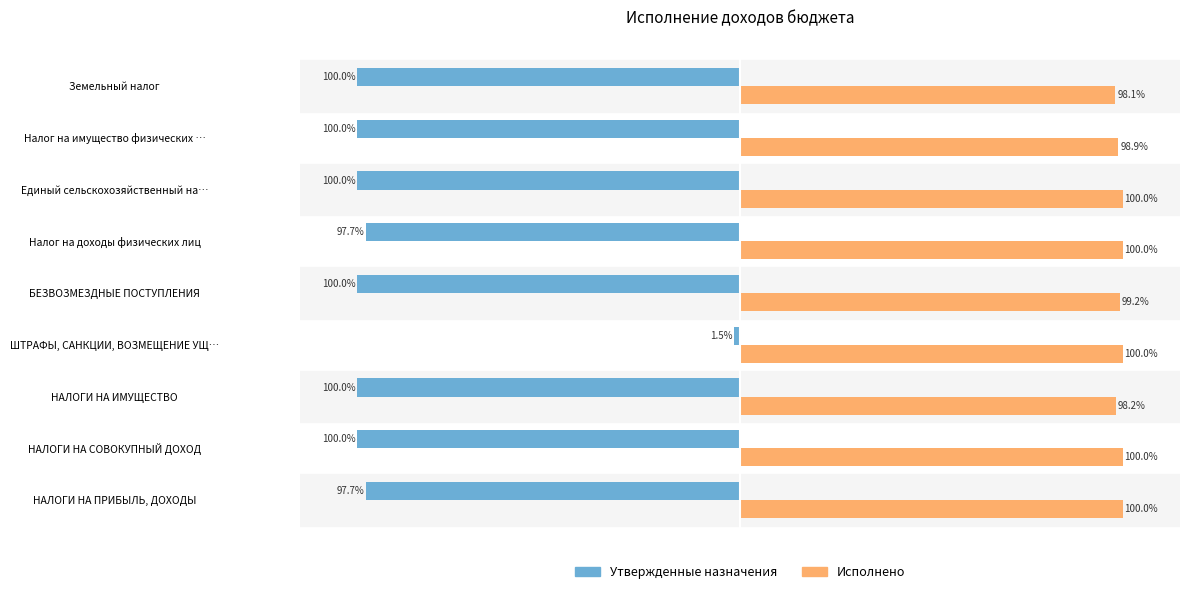

Between НАЛОГИ НА ПРИБЫЛЬ, ДОХОДЫ and Земельный налог, which series saw the biggest shift?

Утвержденные назначения